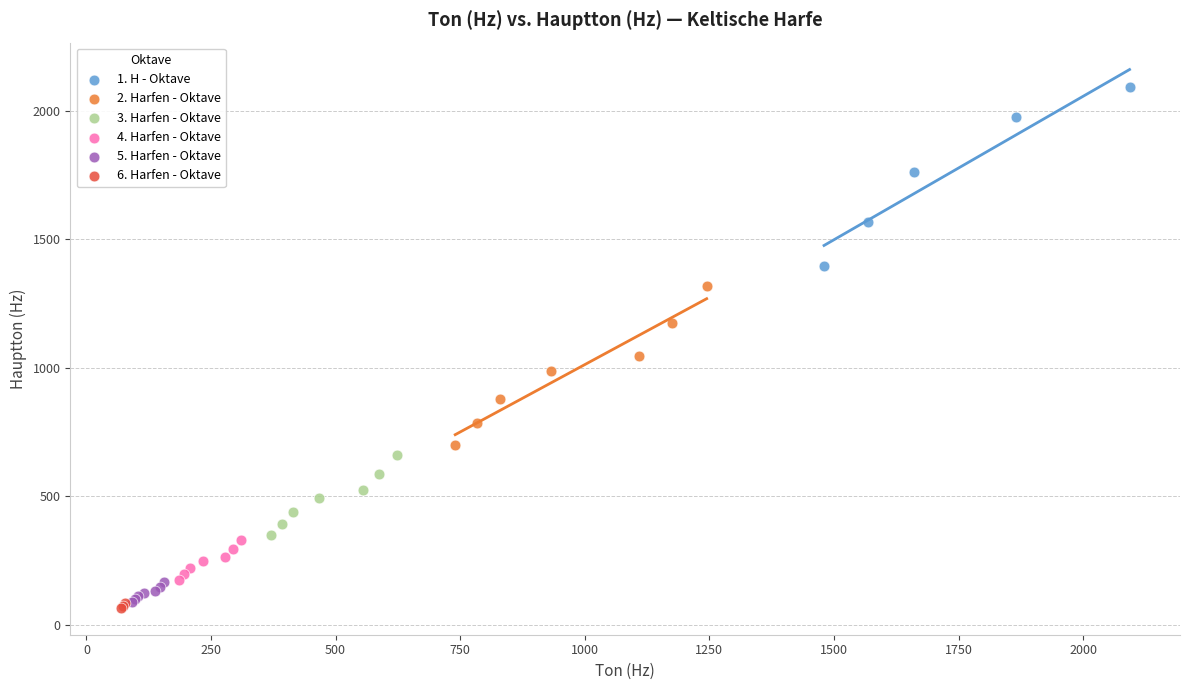

Which series has the largest Y range (max minus min)?

1. H - Oktave